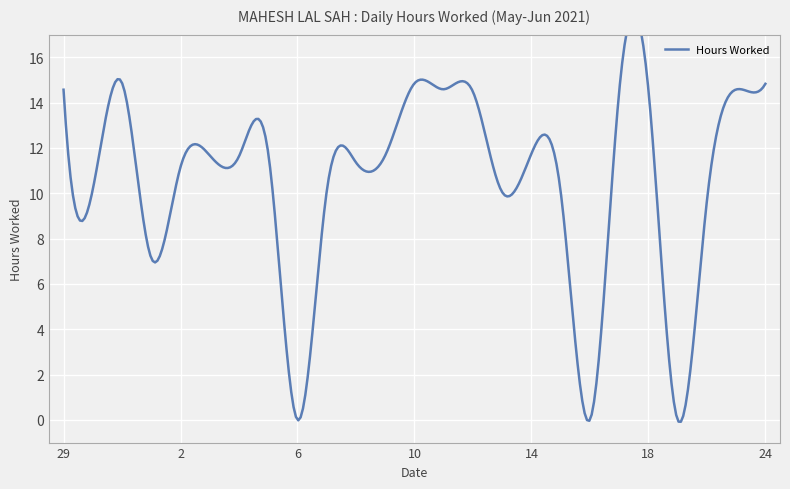

What is the ratio of the value at 17 to the value at 18?

1.0